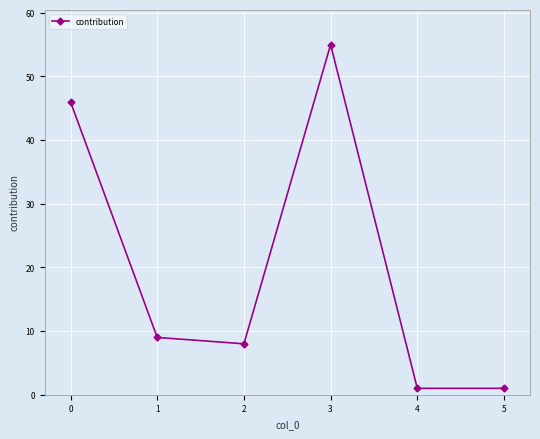

Reading right to left, transcribe all the data shown in this chart.

1	1	55	8	9	46